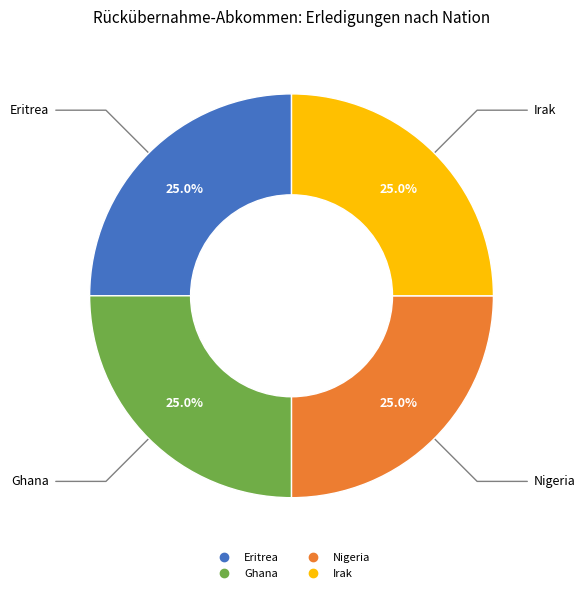

Is there any slice that represents more than half of the pie?

No